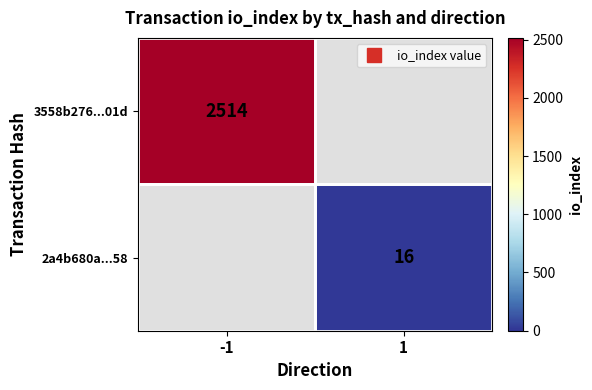

Rank the categories by 3558b276...01d value from highest to lowest.

-1, 1